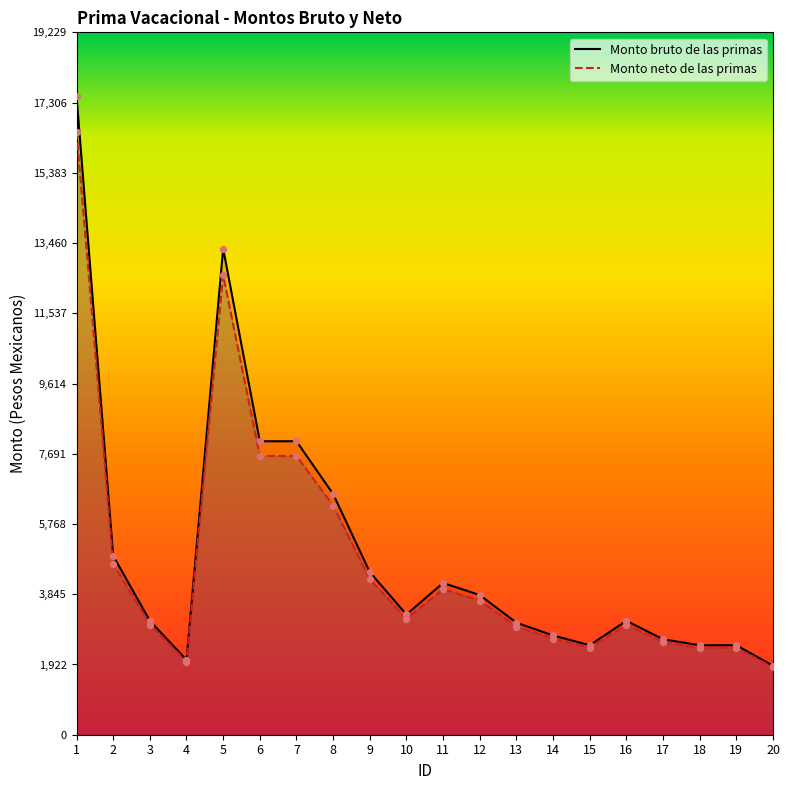

Is the value of Monto neto de las primas at 15 greater than the value of Monto bruto de las primas at 11?

No